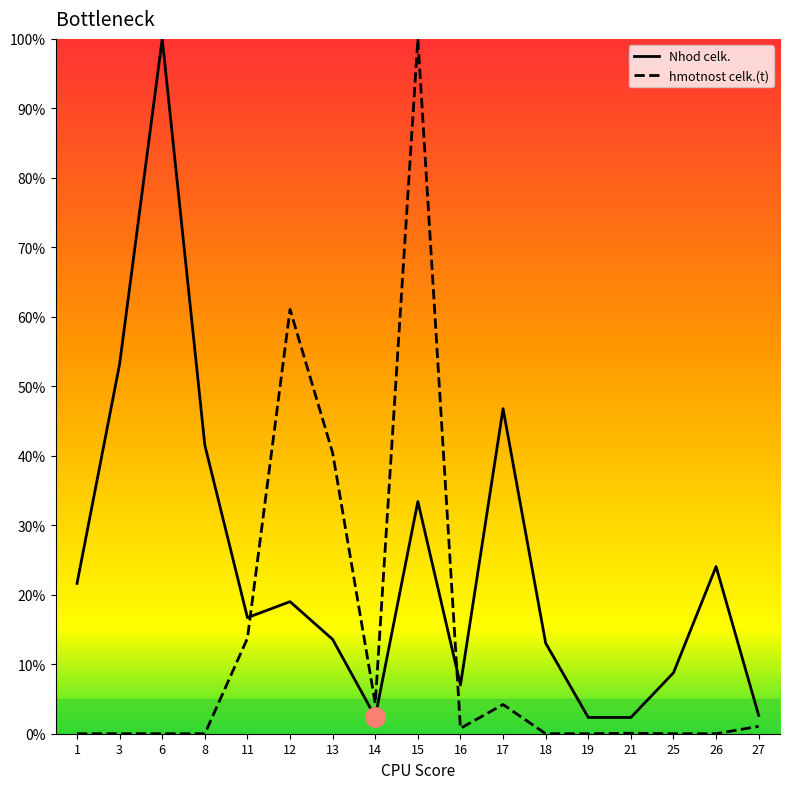

Does the chart display data point markers on the line(s)?

No